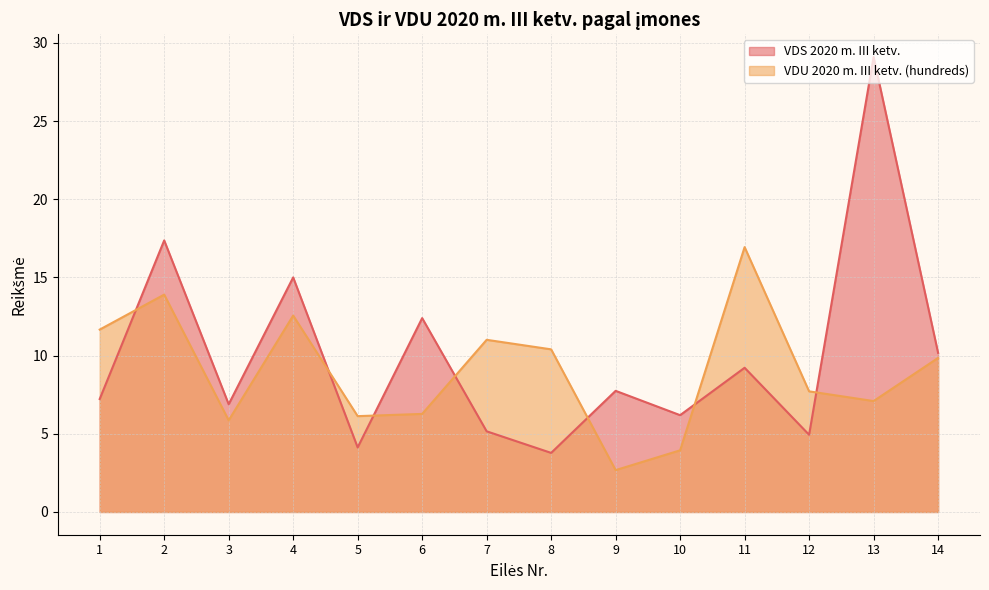

True or false: VDU 2020 m. III ketv. (hundreds) and VDS 2020 m. III ketv. cross at least once.

True